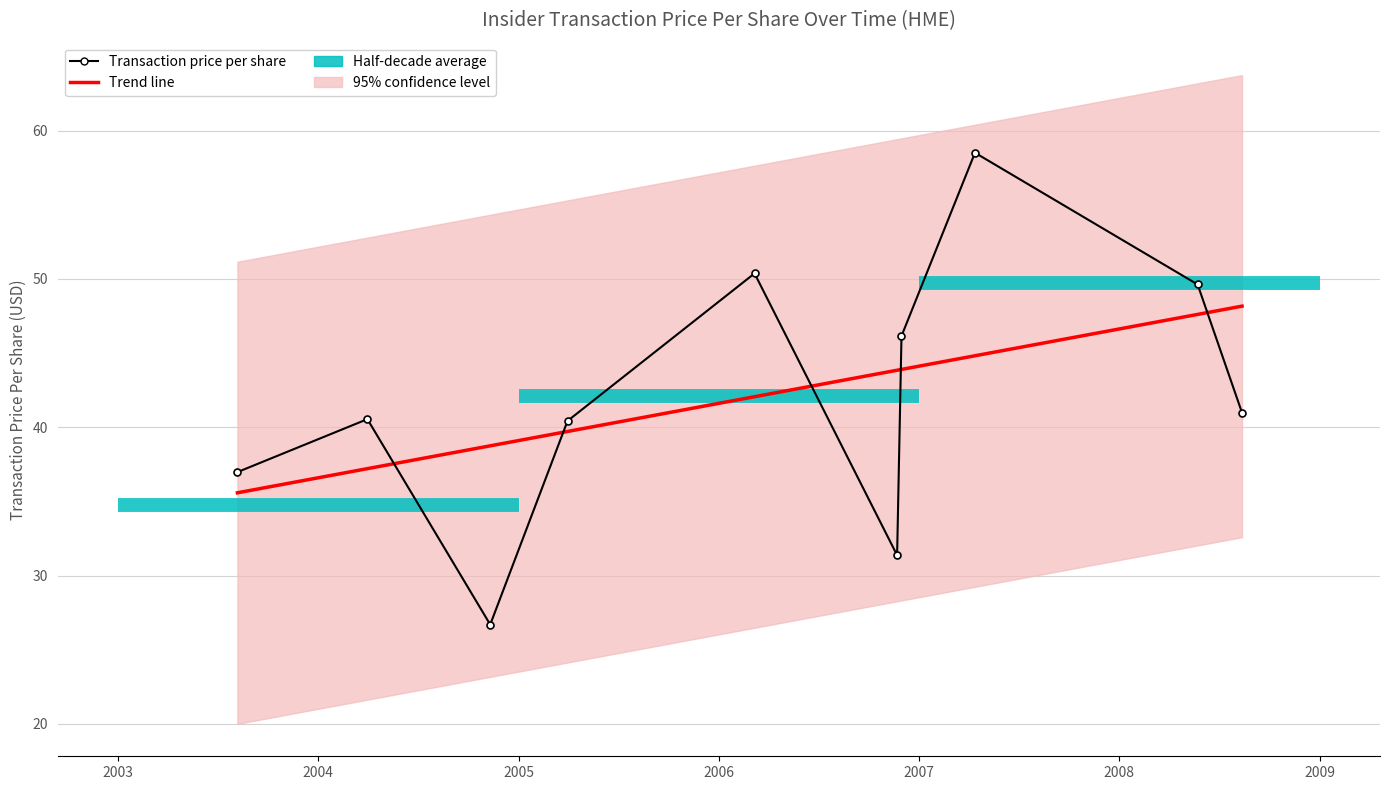

How many interior local peaks does the Transaction price per share series have?

3